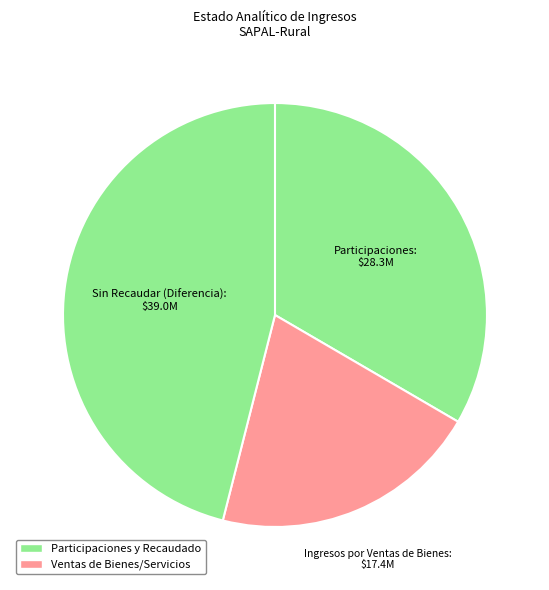

How many slices are in this pie chart?

3